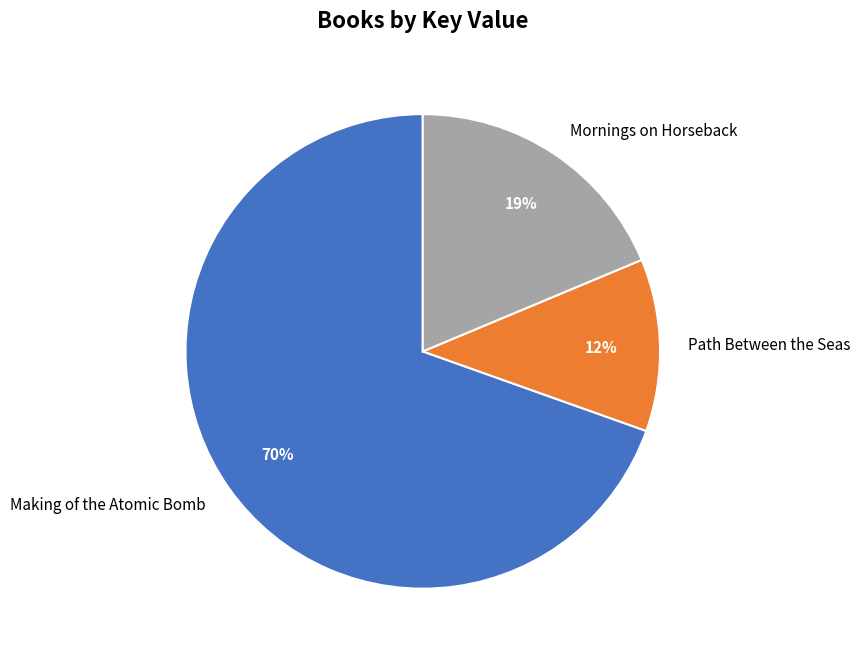

To the nearest percent, what is the combined percentage of Making of the Atomic Bomb and Mornings on Horseback?

88%